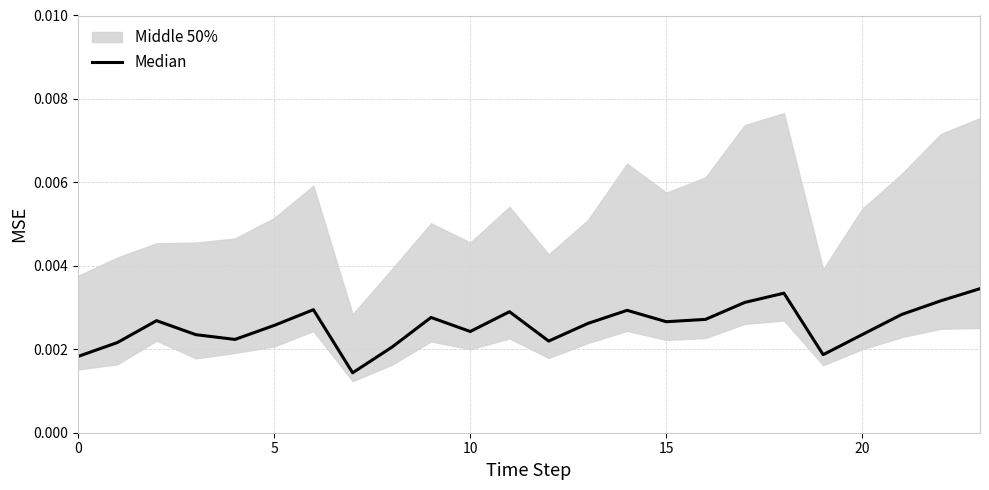

True or false: the data shows 0.0 at 15.

True